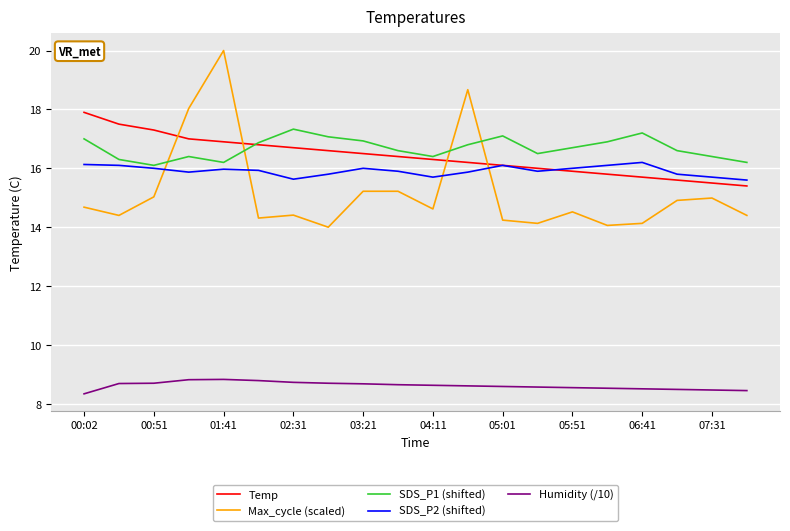

In SDS_P2 (shifted), how many points are higher than both neighbors (excluding endpoints)?

4